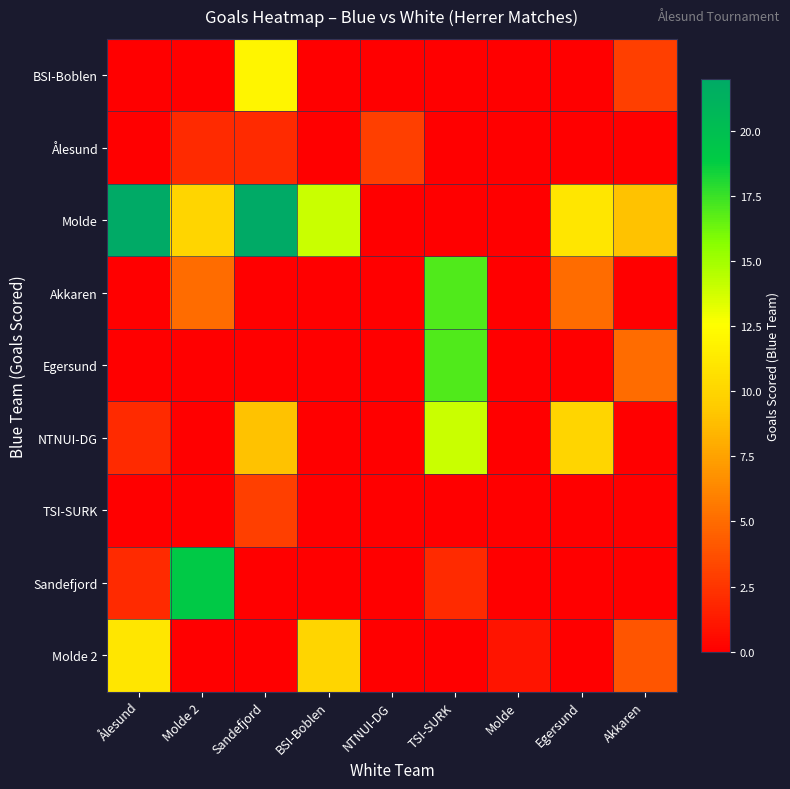

What is the difference between the highest and lowest values at Ålesund?

22